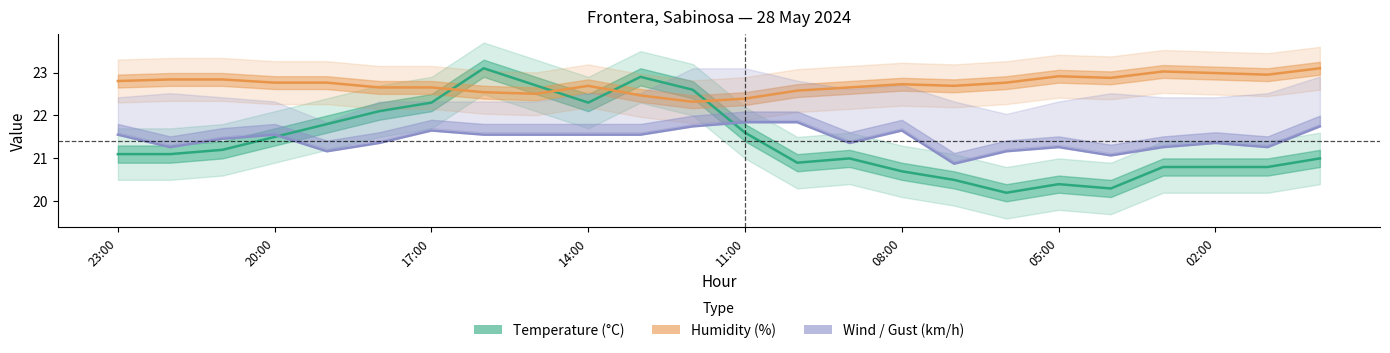

True or false: Temperature (°C) has more than 0 interior local peaks.

True